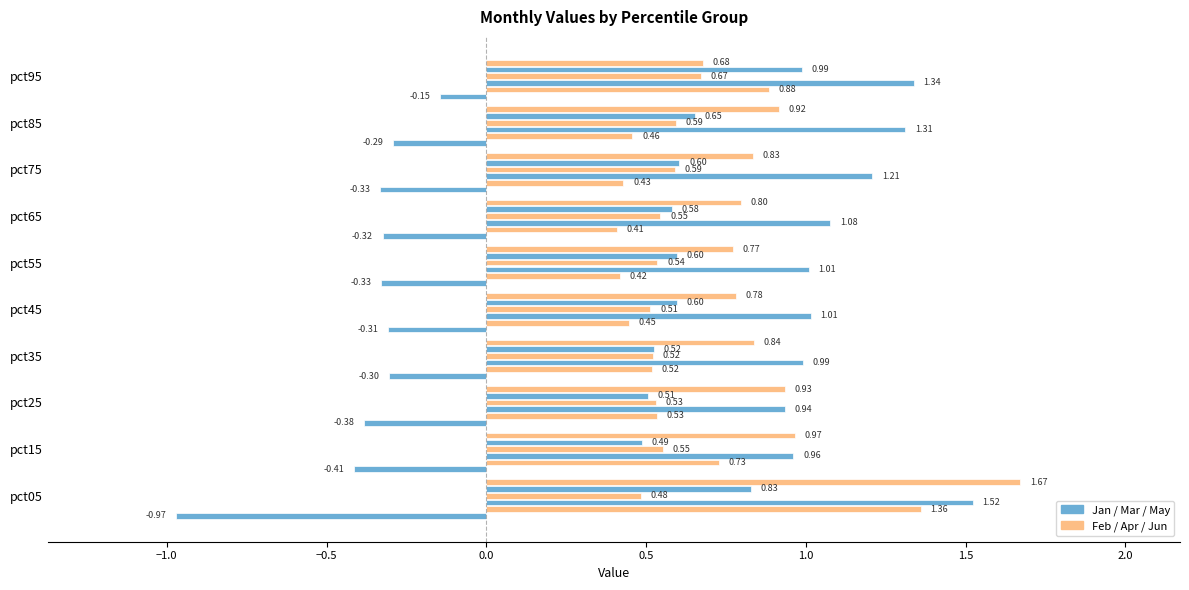

Count the number of categories in the chart.

10